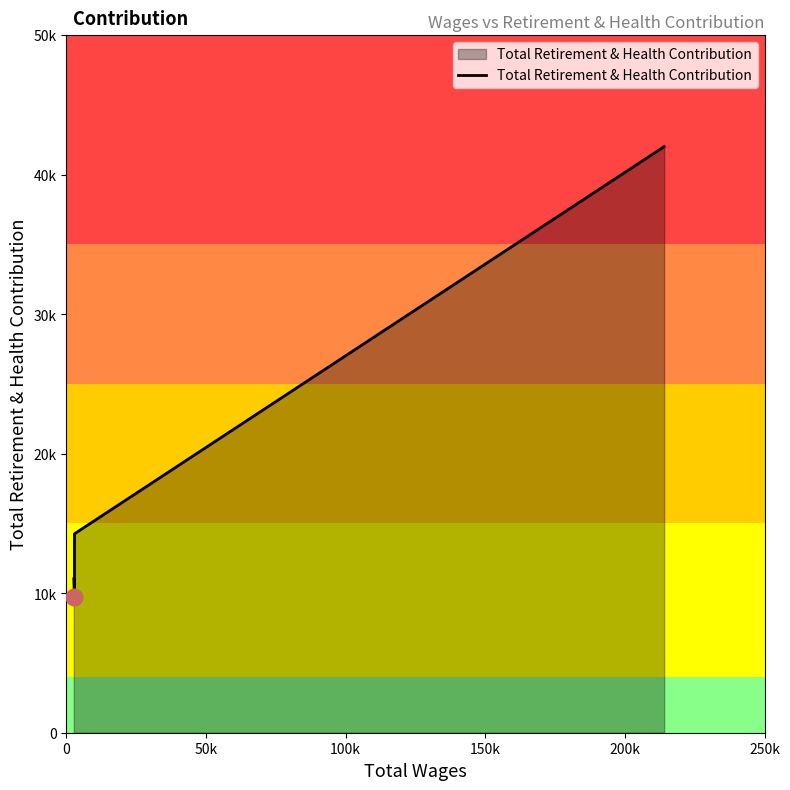

How many lines are shown in the chart?

1